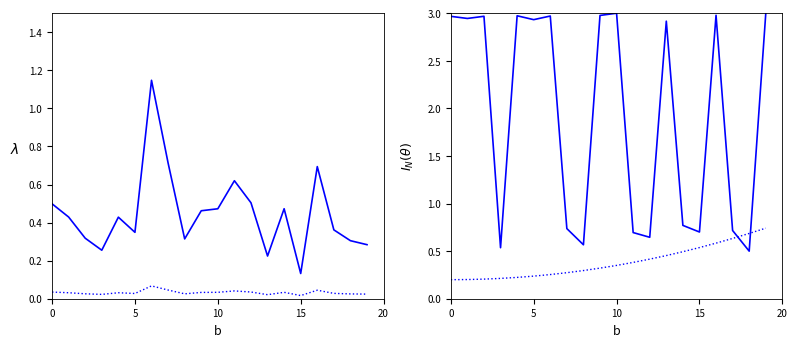

How many times do sata_lower and sata_upper cross each other?

2